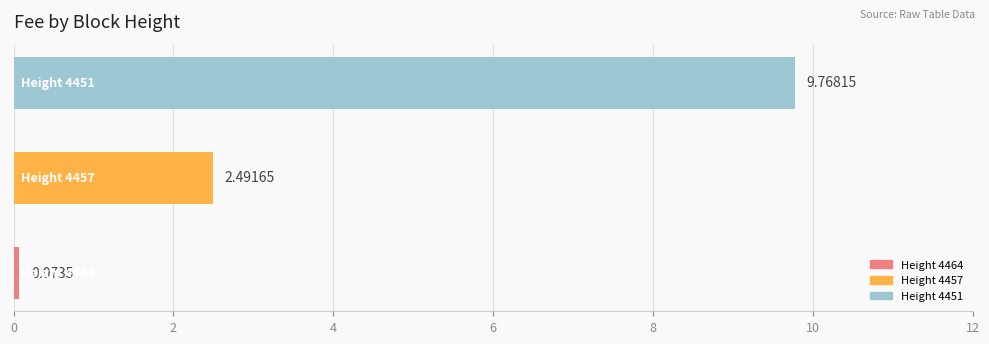

What is the sum of all values?

12.3